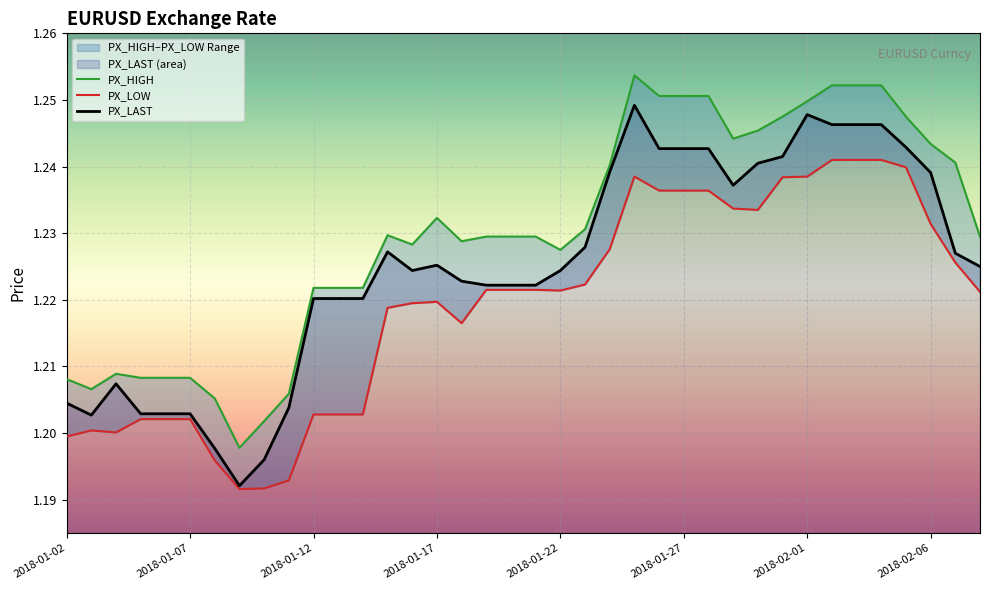

At which category is the sum across all series the highest?

2018-01-25